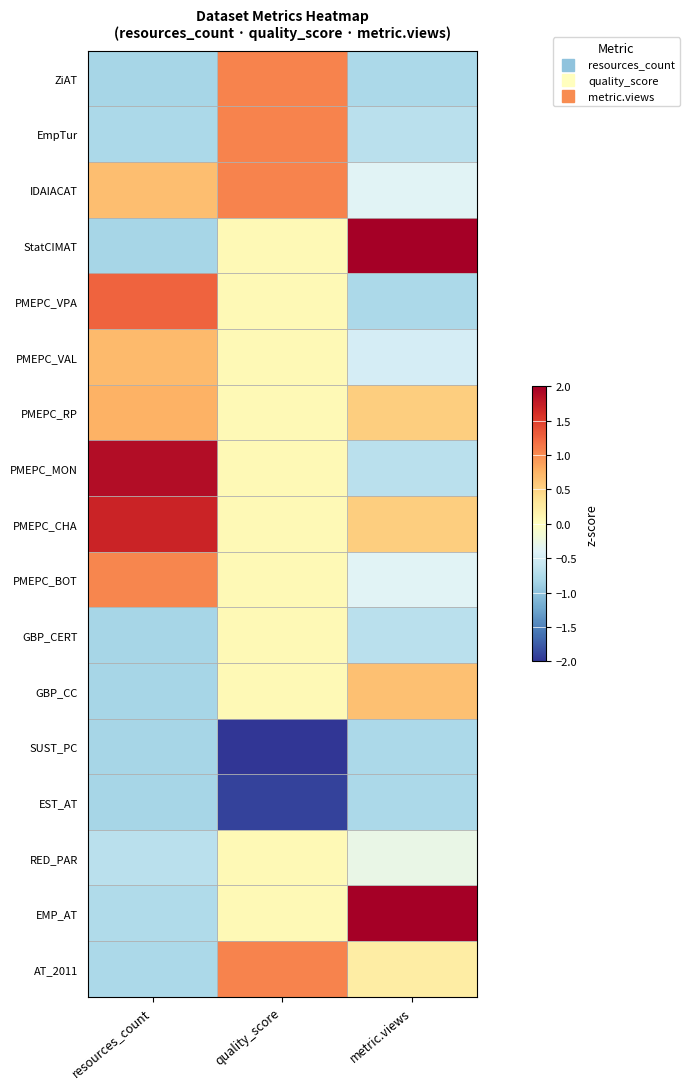

At quality_score, list the series in order from smallest to largest.

SUST_PC, EST_AT, StatCIMAT, PMEPC_VPA, PMEPC_VAL, PMEPC_RP, PMEPC_MON, PMEPC_CHA, PMEPC_BOT, GBP_CERT, GBP_CC, RED_PAR, EMP_AT, ZiAT, EmpTur, IDAIACAT, AT_2011